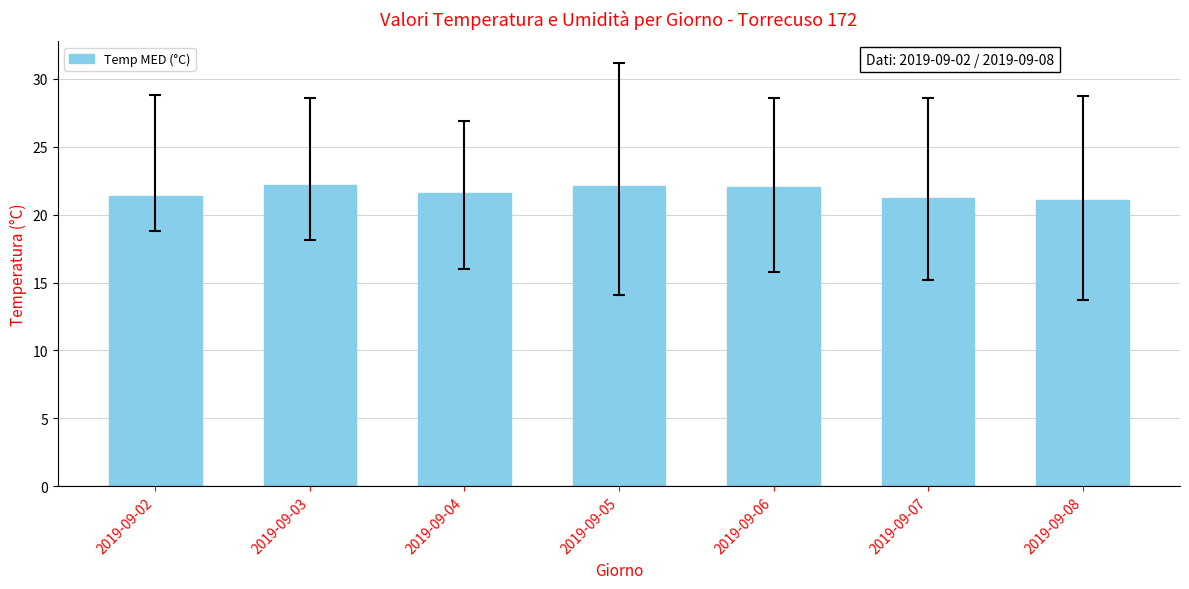

What is the greatest value displayed?

22.2